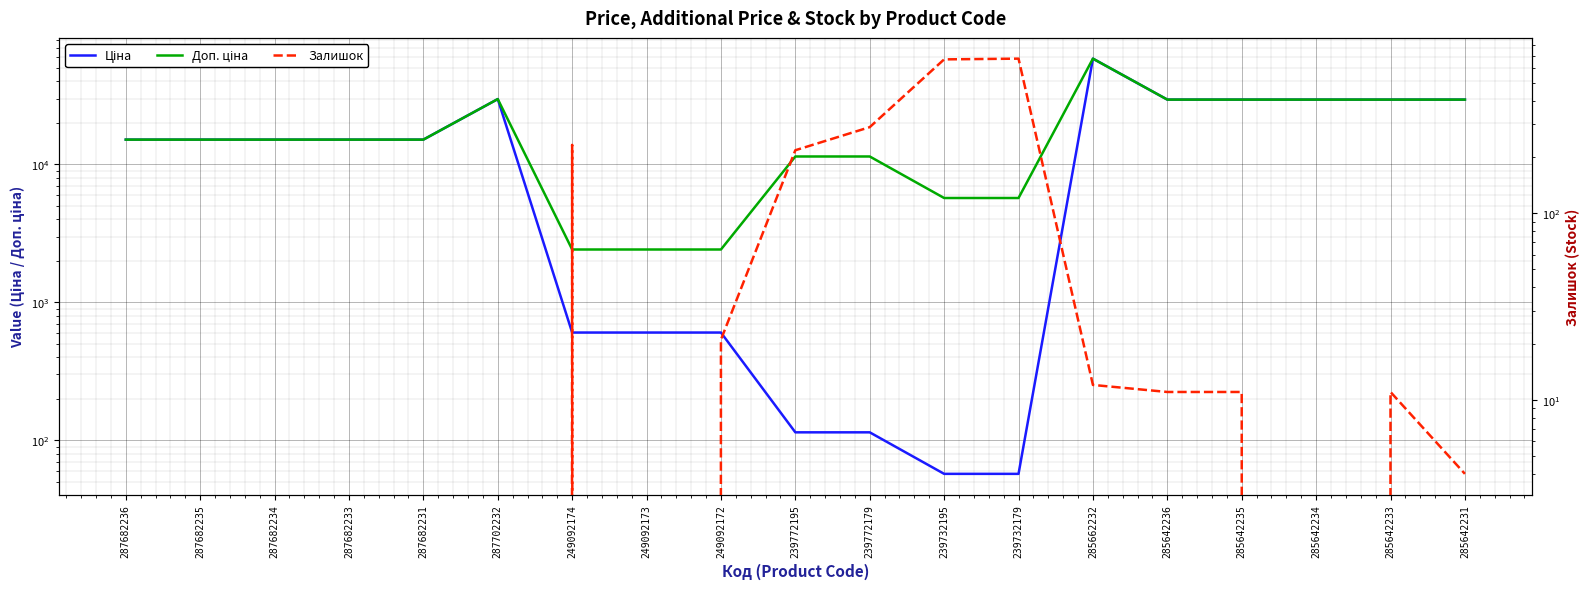

What is the label of the 9th point from the right?

239772179